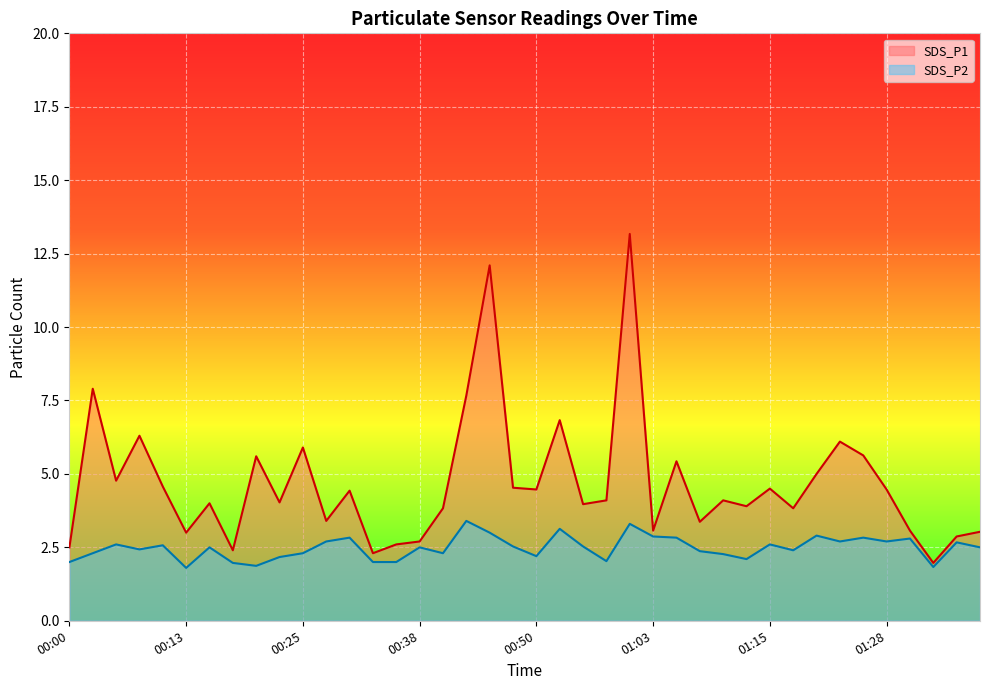

True or false: SDS_P2 and SDS_P1 cross at least once.

False